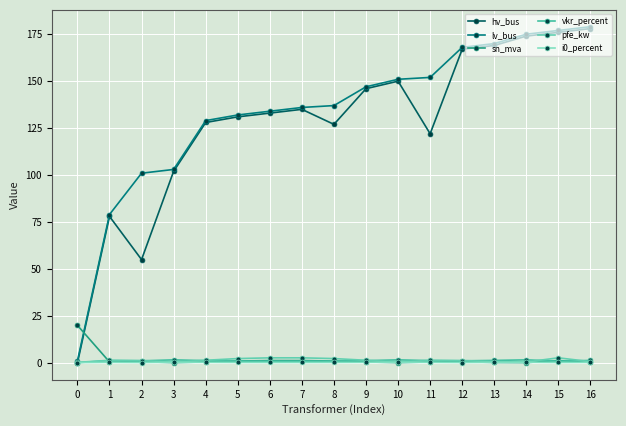

What is the value of the i0_percent point at the 1st from the left?

0.2